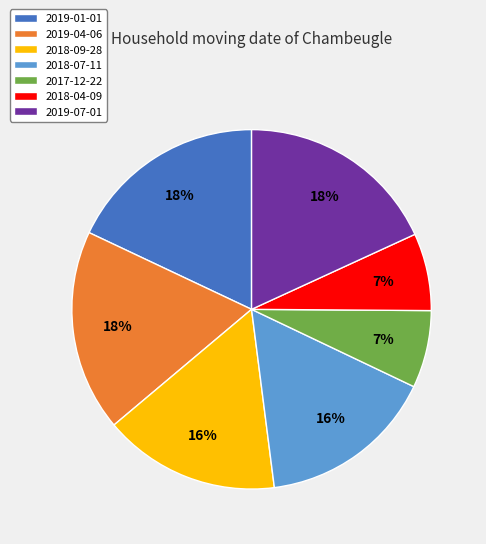

Is 2018-04-09 the majority of the pie?

No